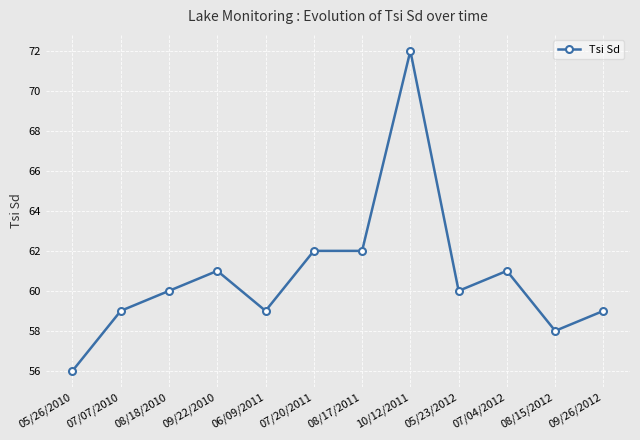

Approximately how many times larger is the value at 09/26/2012 compared to 05/26/2010?

1.1